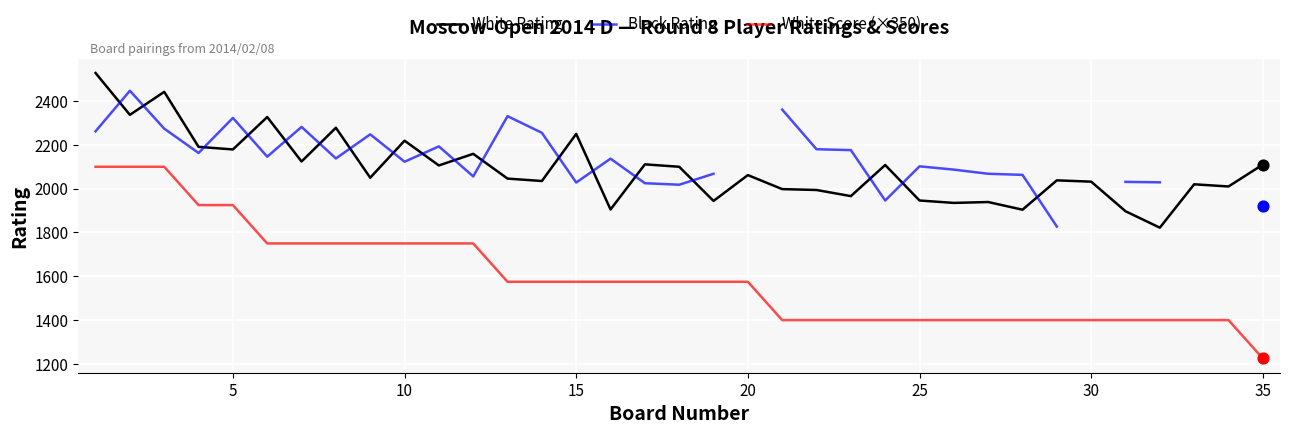

Which series reaches the maximum Y coordinate?

White Rating